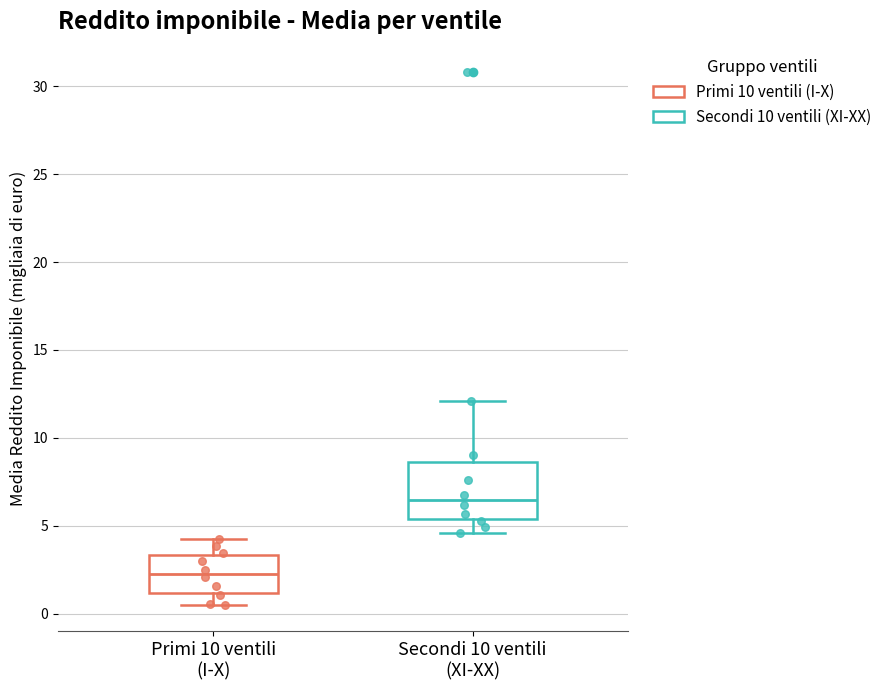

Reading left to right, transcribe this box plot: for each box, give where its median line is, the range the box spans, and where its two whiskers end, as read against the y-axis. The values are not printed on the chart, so give them approximately, as read against the axis.

Primi 10 ventili (I-X): median 2.5, box 1.0 to 3.5, whiskers 0.5 to 4.0
Secondi 10 ventili (XI-XX): median 6.5, box 5.5 to 8.5, whiskers 4.5 to 12.0